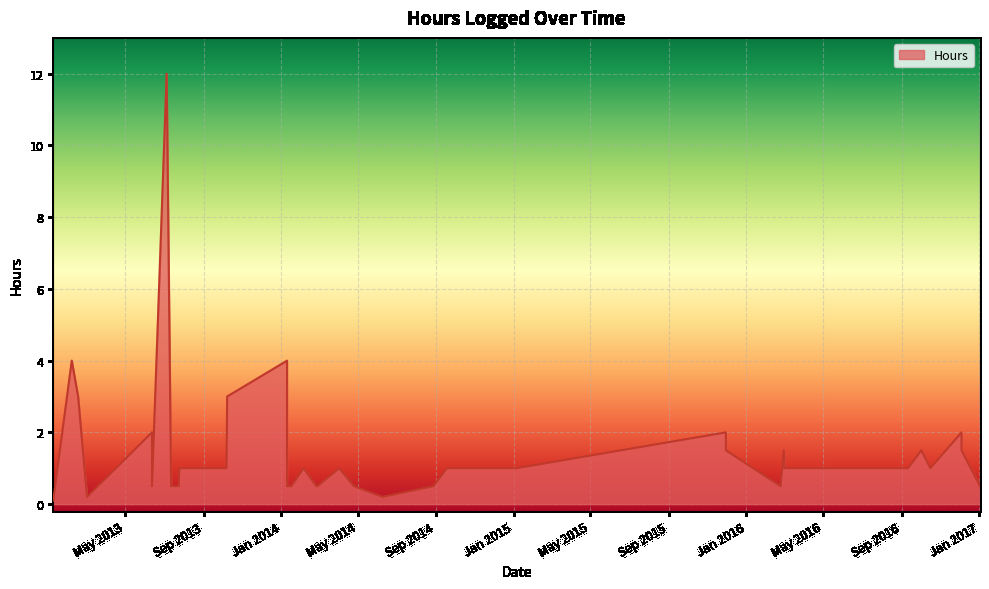

What is the difference between the values at 07/16/2013 and 03/29/2016?

0.5